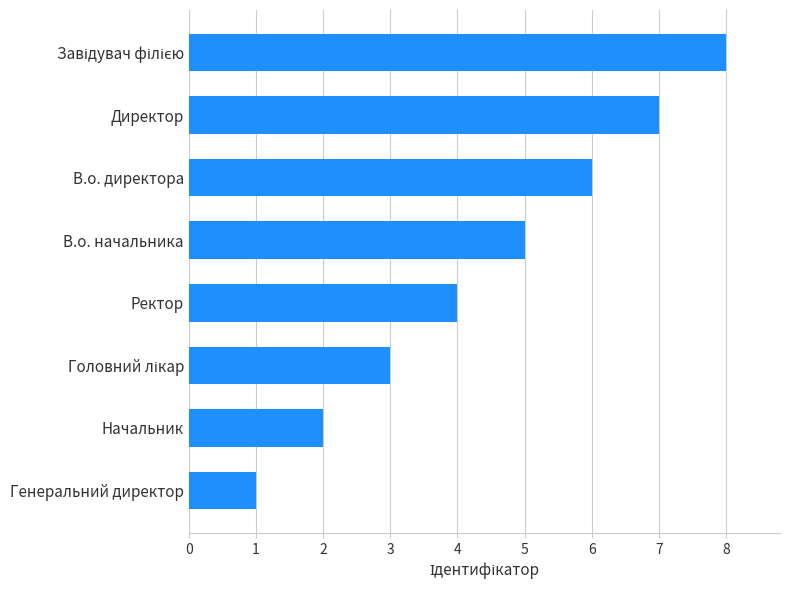

True or false: the data shows 6 at В.о. директора.

True